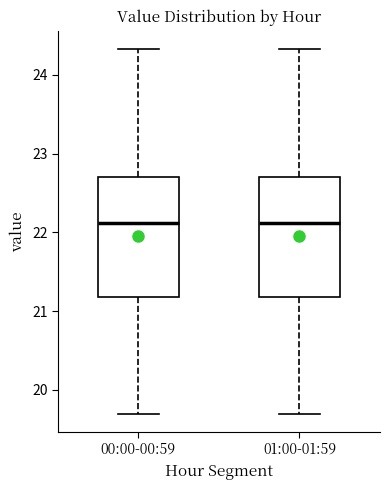

Reading left to right, read every box against the y-axis: the position of its median line, the range the box covers, and the ends of its whiskers. The values are not printed on the chart, so give them approximately, as read against the axis.

00:00-00:59: median 22.1, box 21.2 to 22.7, whiskers 19.7 to 24.3
01:00-01:59: median 22.1, box 21.2 to 22.7, whiskers 19.7 to 24.3